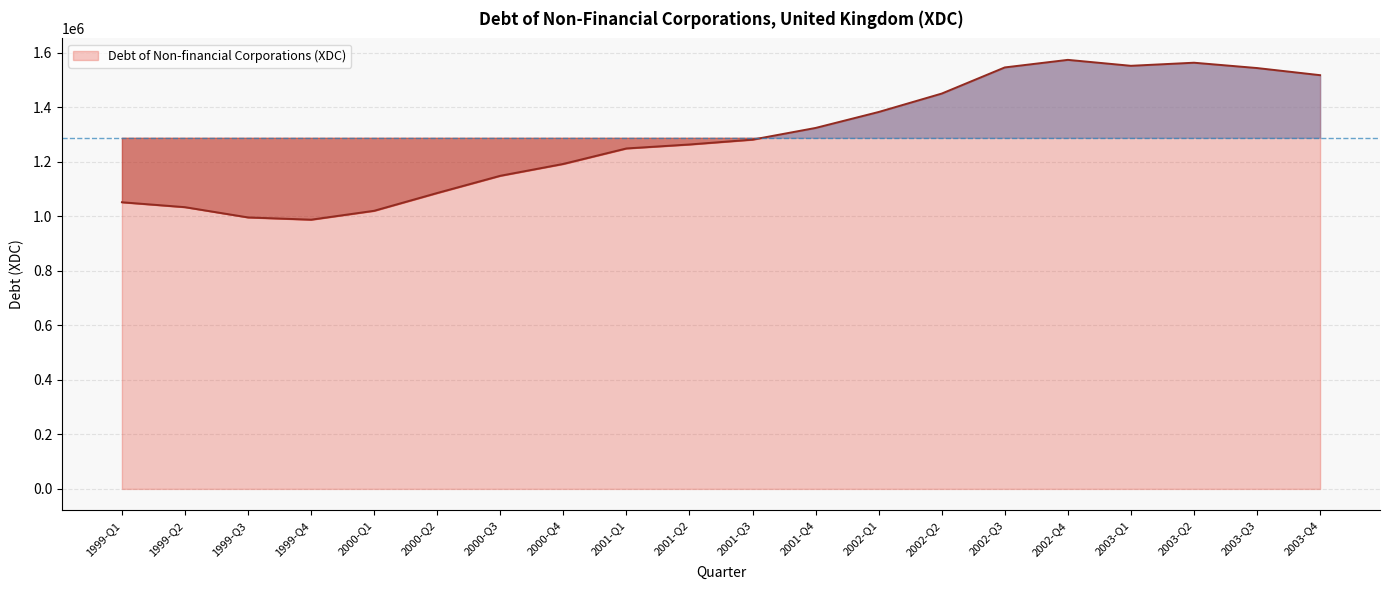

What is the greatest value displayed?

1574084